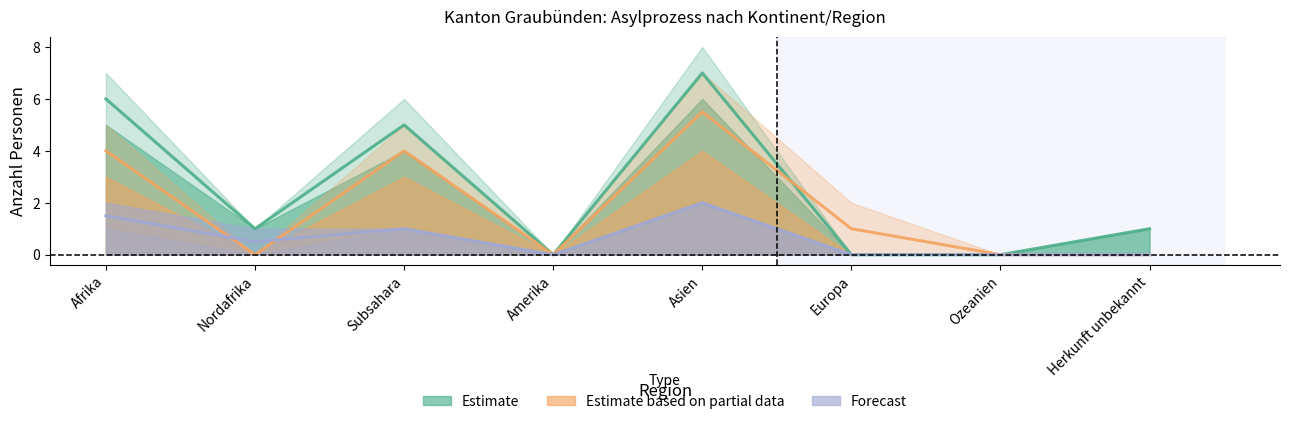

The Forecast (midline) series shows -1.3 at Herkunft unbekannt. True or false?

False